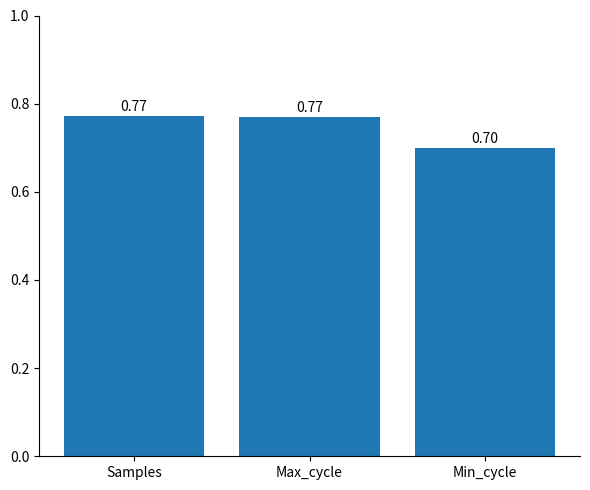

Which label corresponds to the smallest value in the chart?

Min_cycle